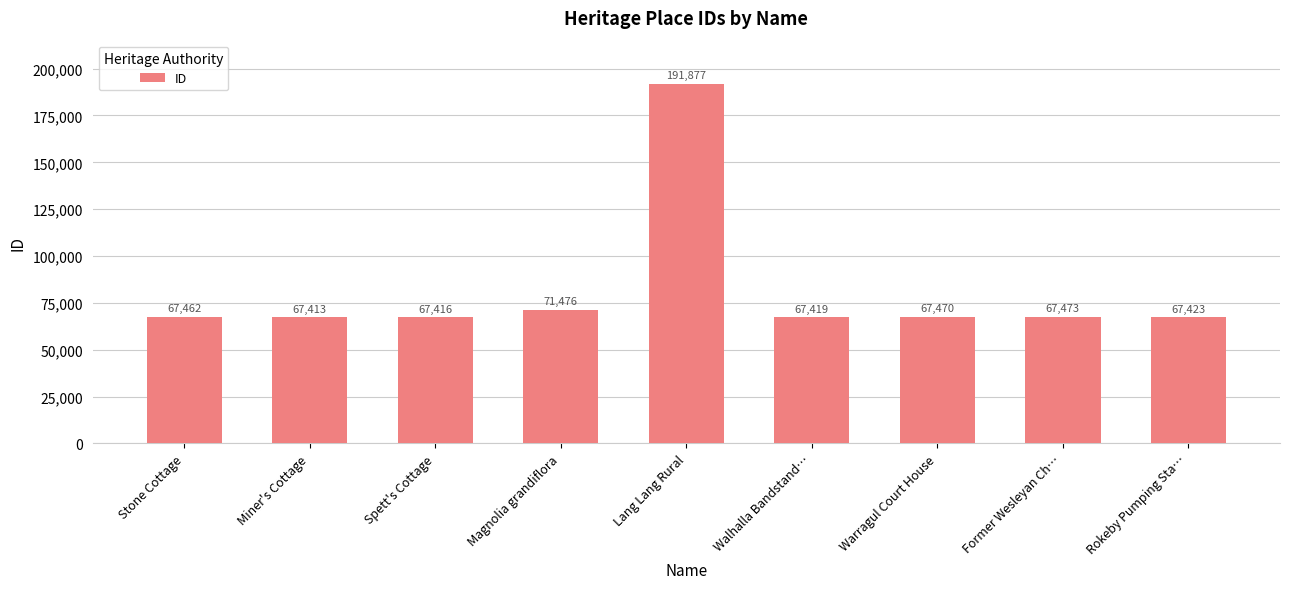

At which category does the chart reach its minimum across all series?

Miner's Cottage